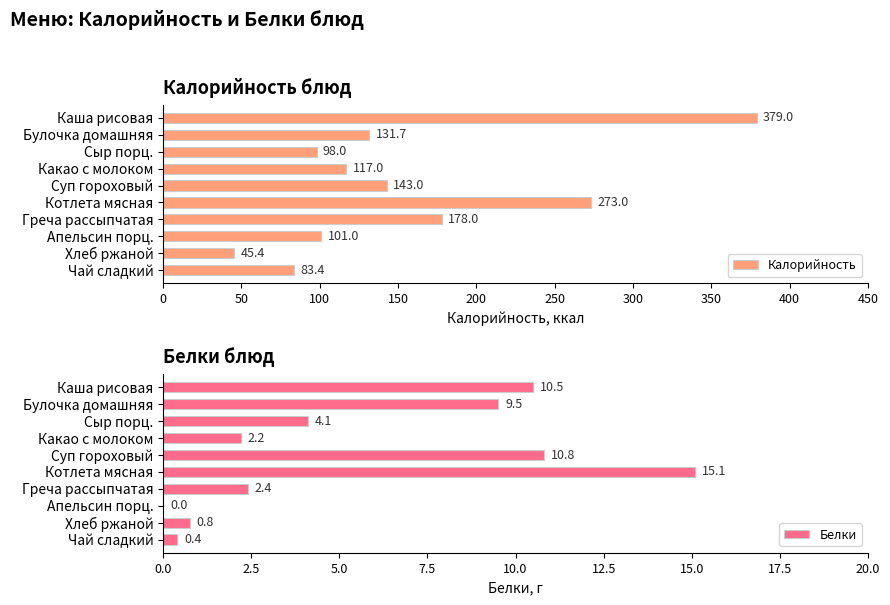

Reading left to right, what are all the values shown in this chart?

Калорийность: 379.0	131.7	98.0	117.0	143.0	273.0	178.0	101.0	45.4	83.4
Белки: 10.5	9.5	4.1	2.2	10.8	15.1	2.4	0.0	0.8	0.4